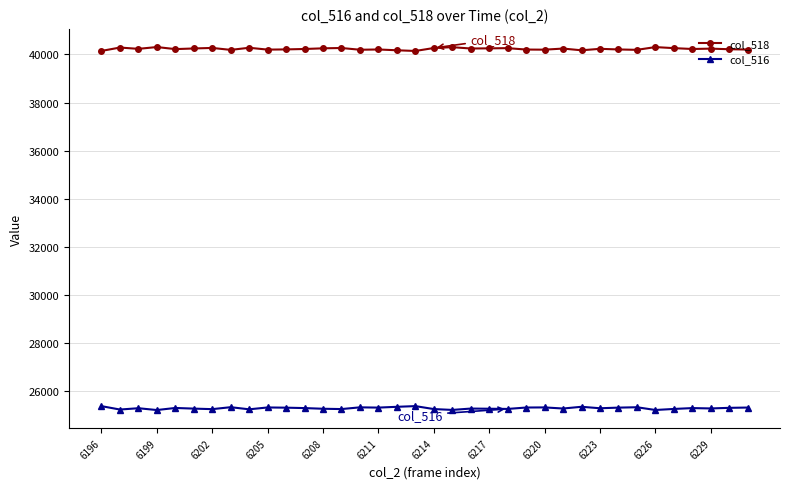

What is the average value of the col_518 series?

40229